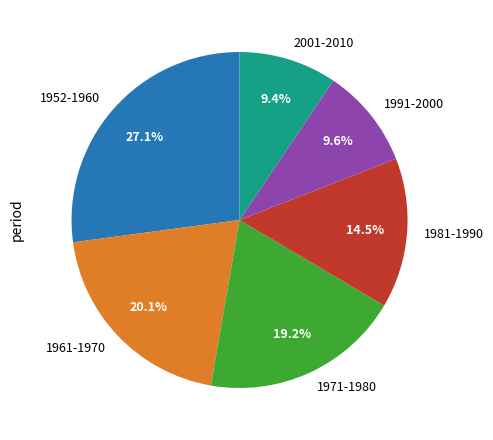

To the nearest percent, what is the average slice percentage?

17%